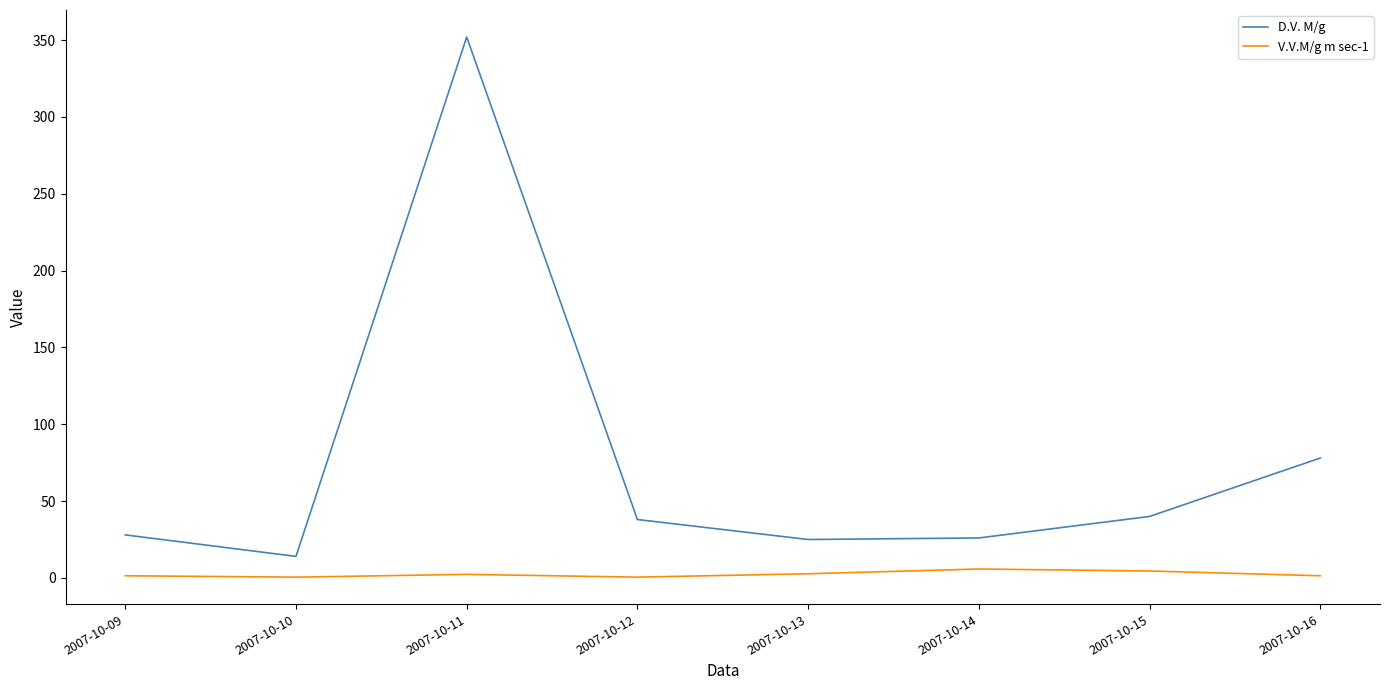

Is this an area chart (filled region under the line)?

No